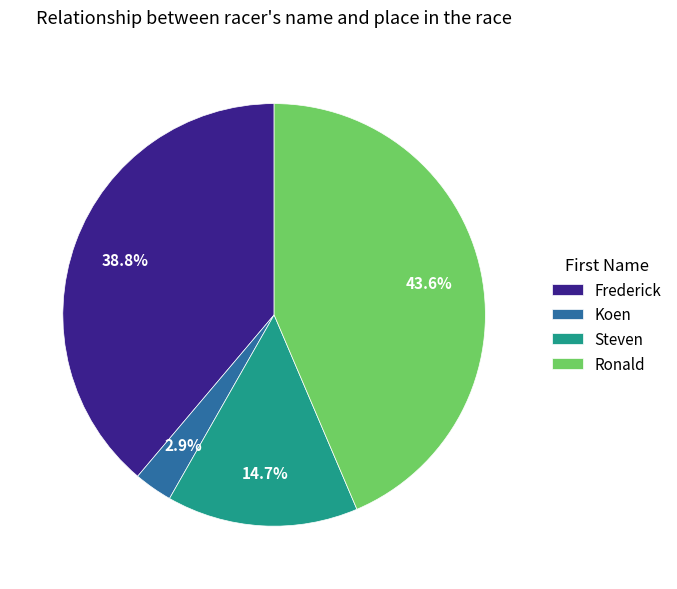

Which slice is the largest?

Ronald